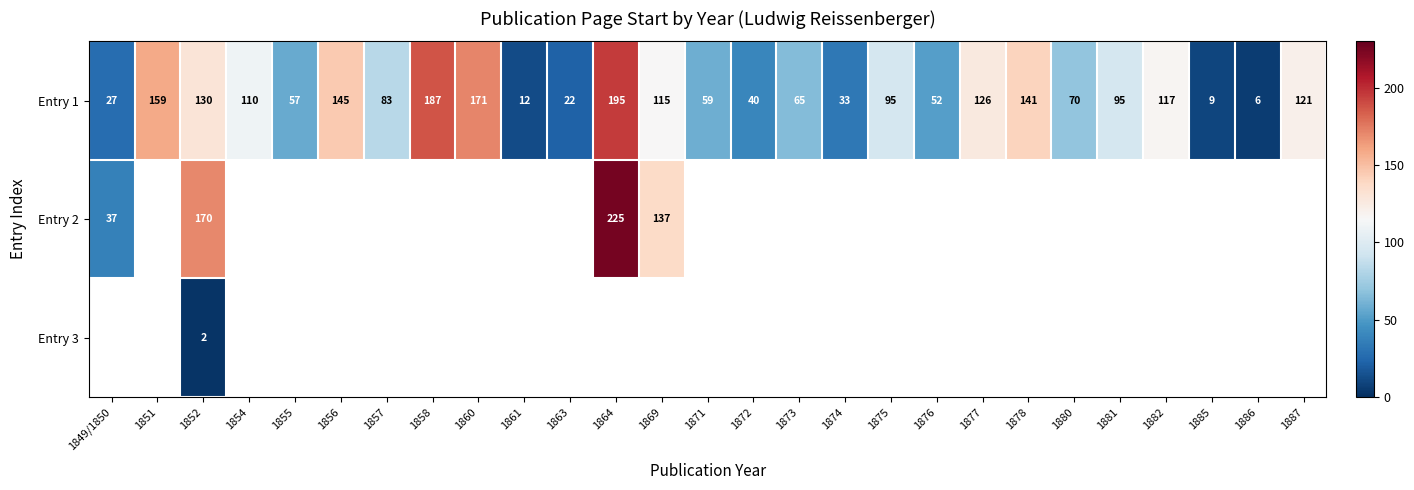

True or false: Entry 1 has a value of 115 at 1869.

True